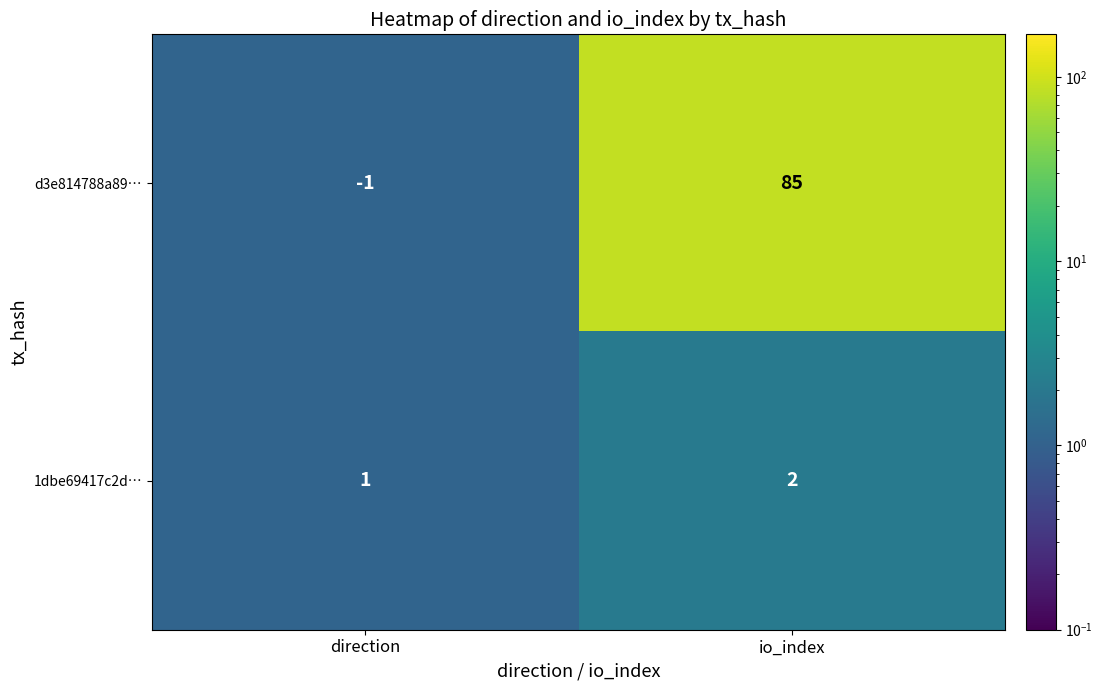

Where is 1dbe69417c2d… nearest to the value 1?

direction